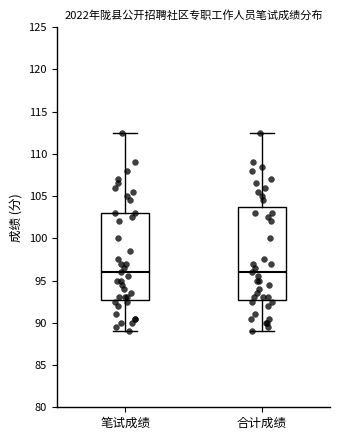

Which box is the tallest, from its lower edge to its upper edge?

合计成绩